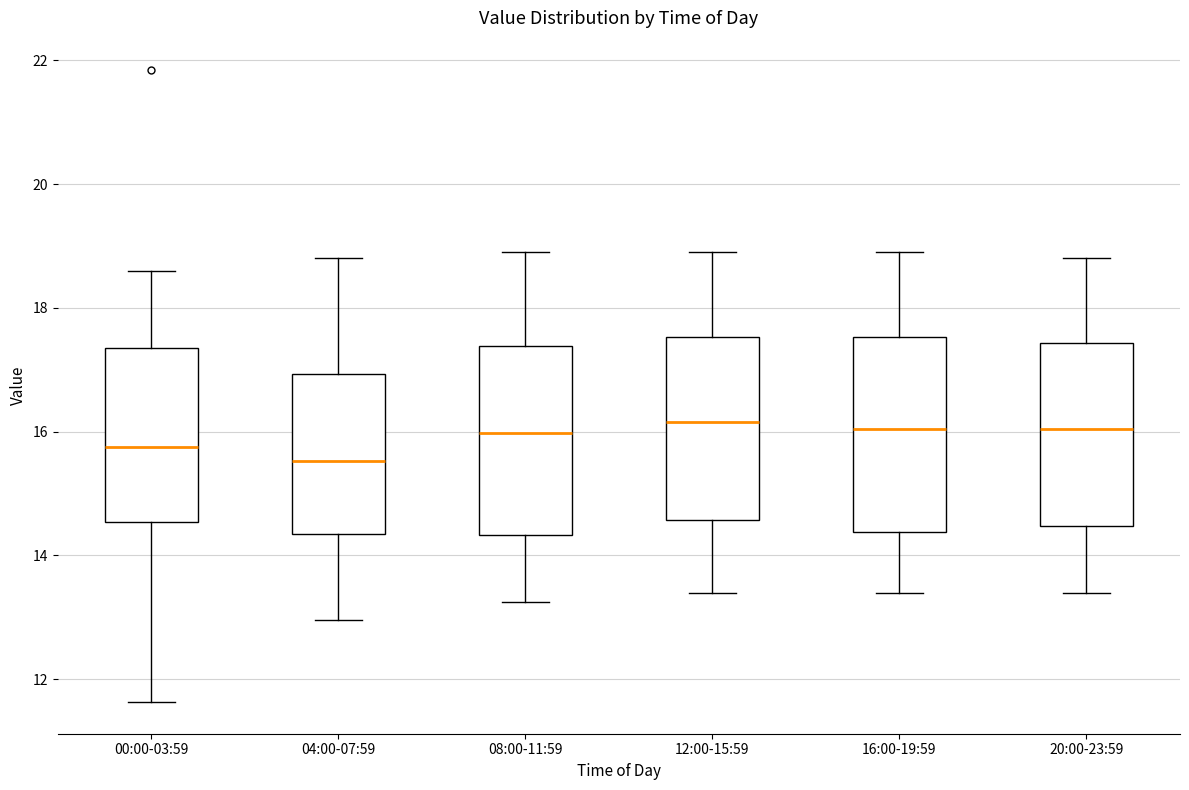

Where does the upper whisker of the box for 00:00-03:59 end on the y-axis? The values are not printed on the chart, so give them approximately, as read against the axis.

18.6